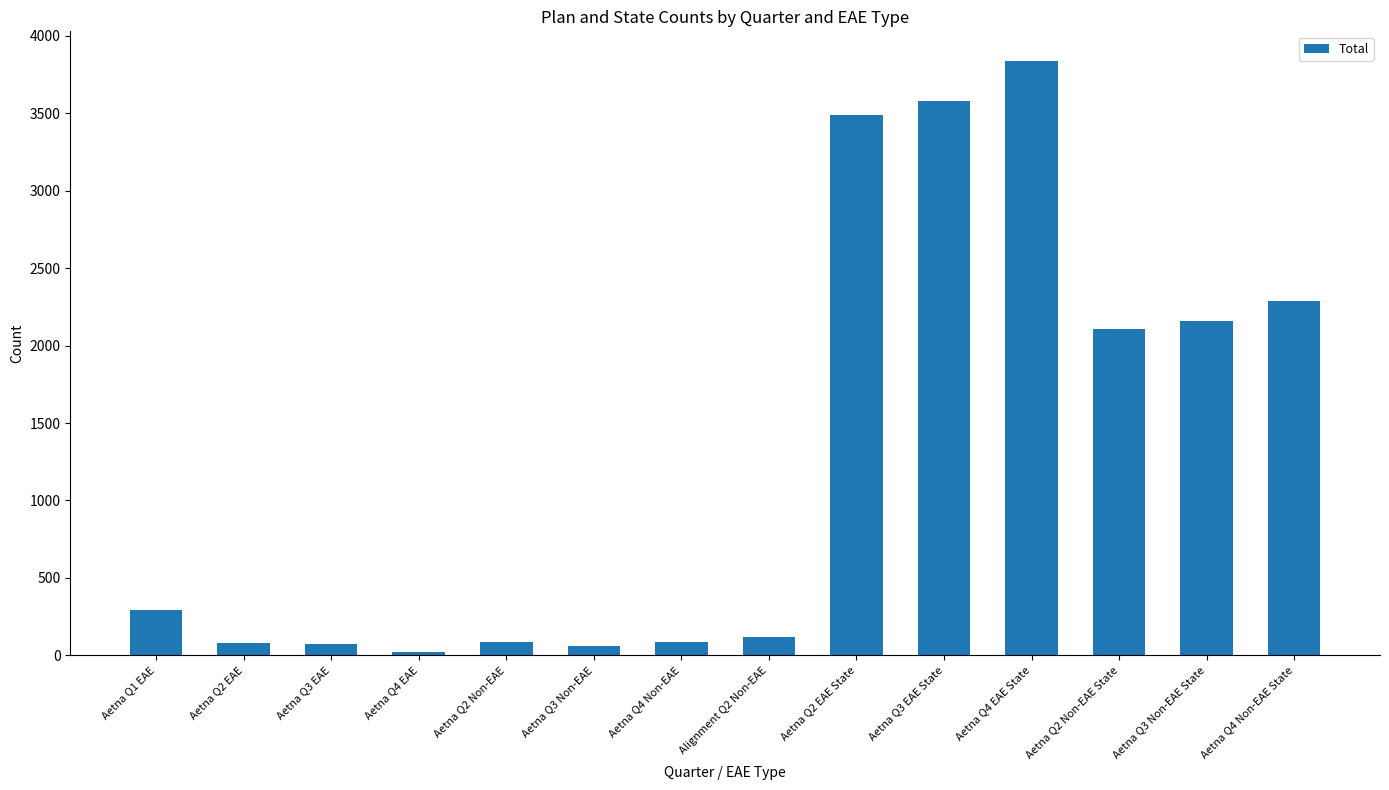

What is the difference between the maximum and minimum values?

3818